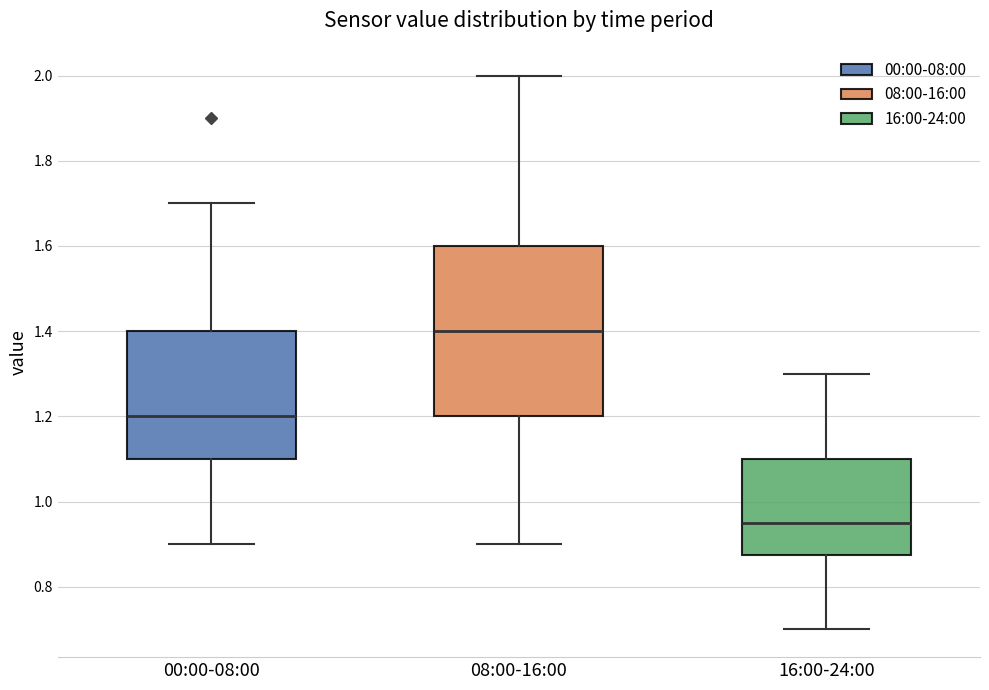

Which box is the tallest, from its lower edge to its upper edge?

08:00-16:00